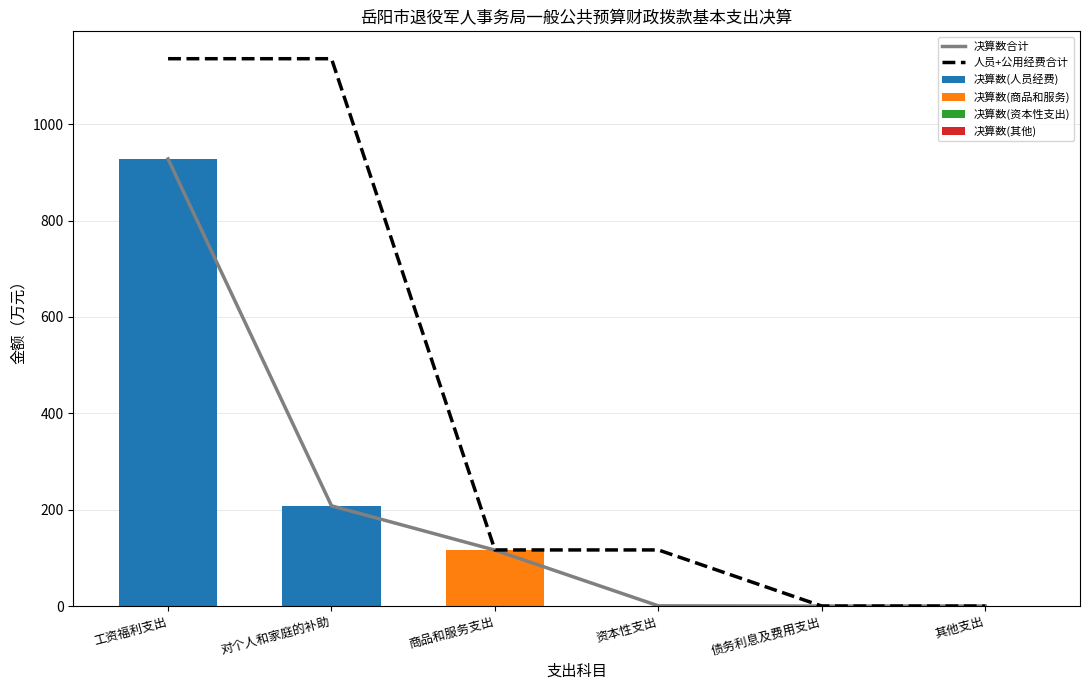

Reading right to left, what are all the values shown in this chart?

决算数合计: 0.0	0.0	0.4	116.0	208.0	927.9
人员+公用经费合计: 0.0	0.0	116.5	116.5	1135.9	1135.9
决算数(人员经费): 0.0	0.0	0.0	0.0	208.0	927.9
决算数(商品和服务): 0.0	0.0	0.0	116.0	0.0	0.0
决算数(资本性支出): 0.0	0.0	0.4	0.0	0.0	0.0
决算数(其他): 0.0	0.0	0.0	0.0	0.0	0.0